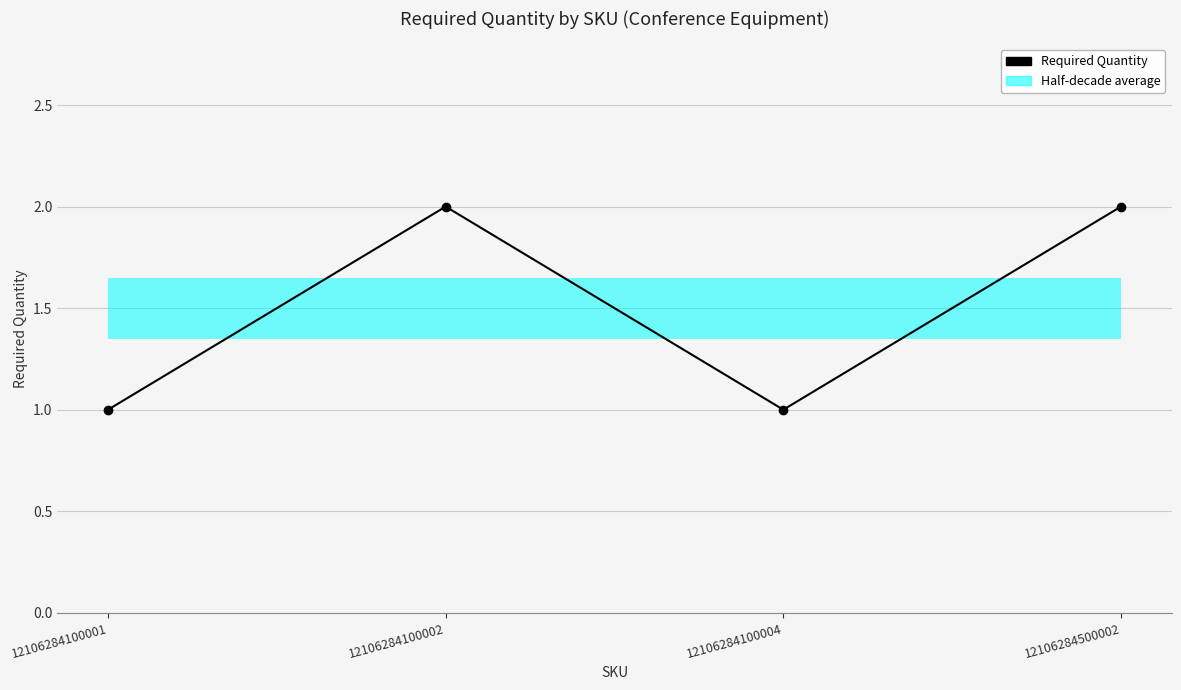

How many values are between 1 and 2?

4